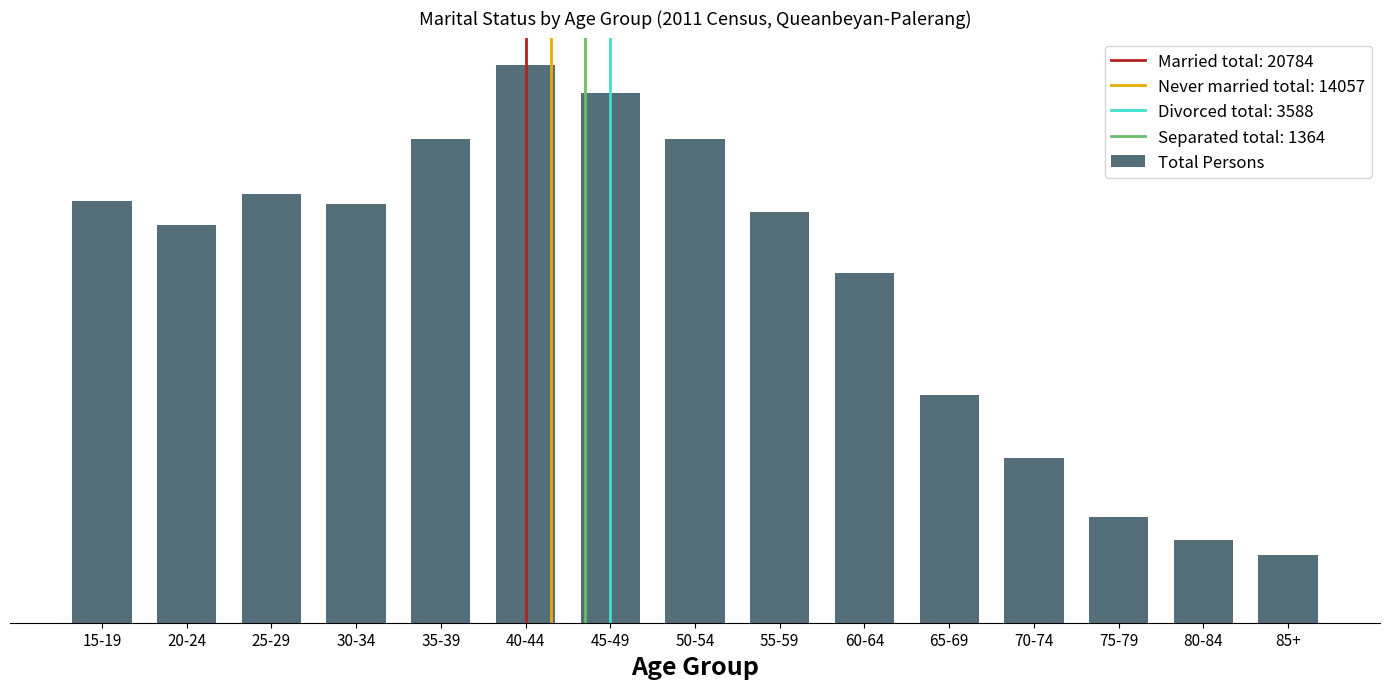

What is the difference between the maximum and minimum values?

3965